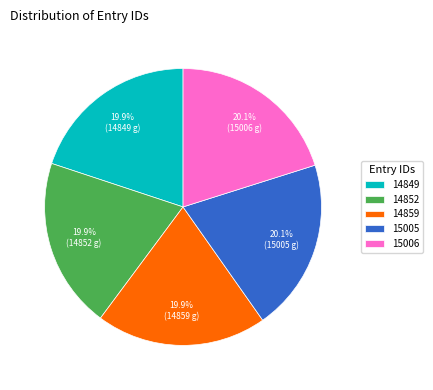

Count the number of slices in the pie.

5